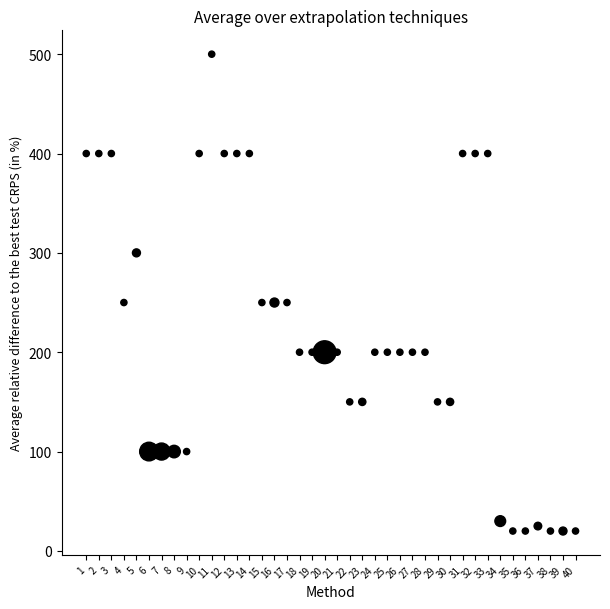

What is the range of Y values (max minus min)?

480